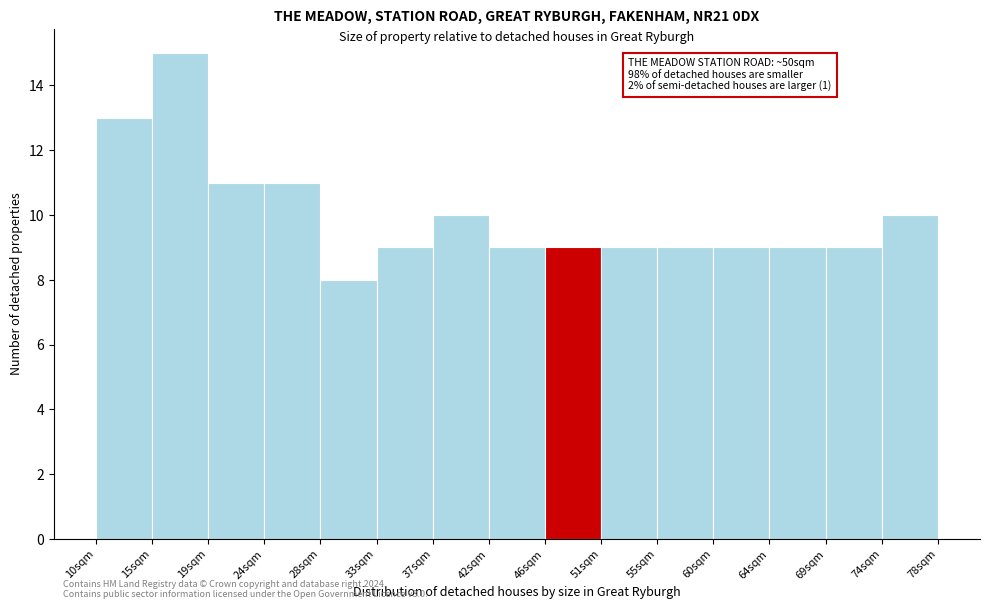

Over which range of the x-axis is the bar tallest?

14.5 to 19.0